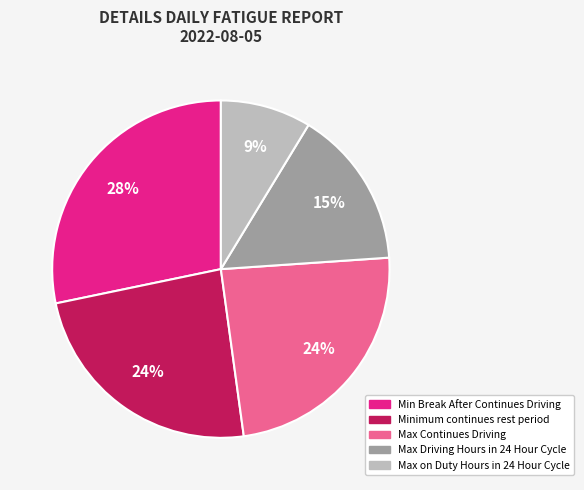

Is there any slice that represents more than half of the pie?

No